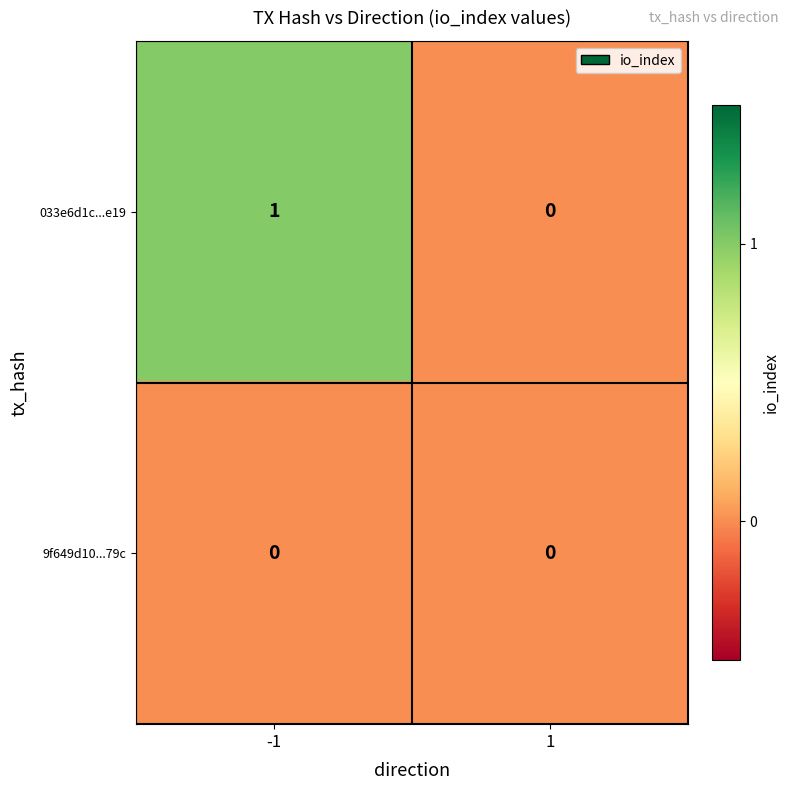

At -1, list the series in order from largest to smallest.

033e6d1c...e19, 9f649d10...79c